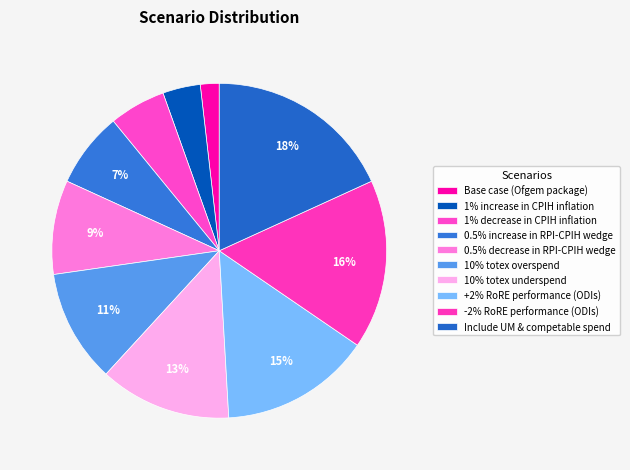

Count the number of slices in the pie.

10